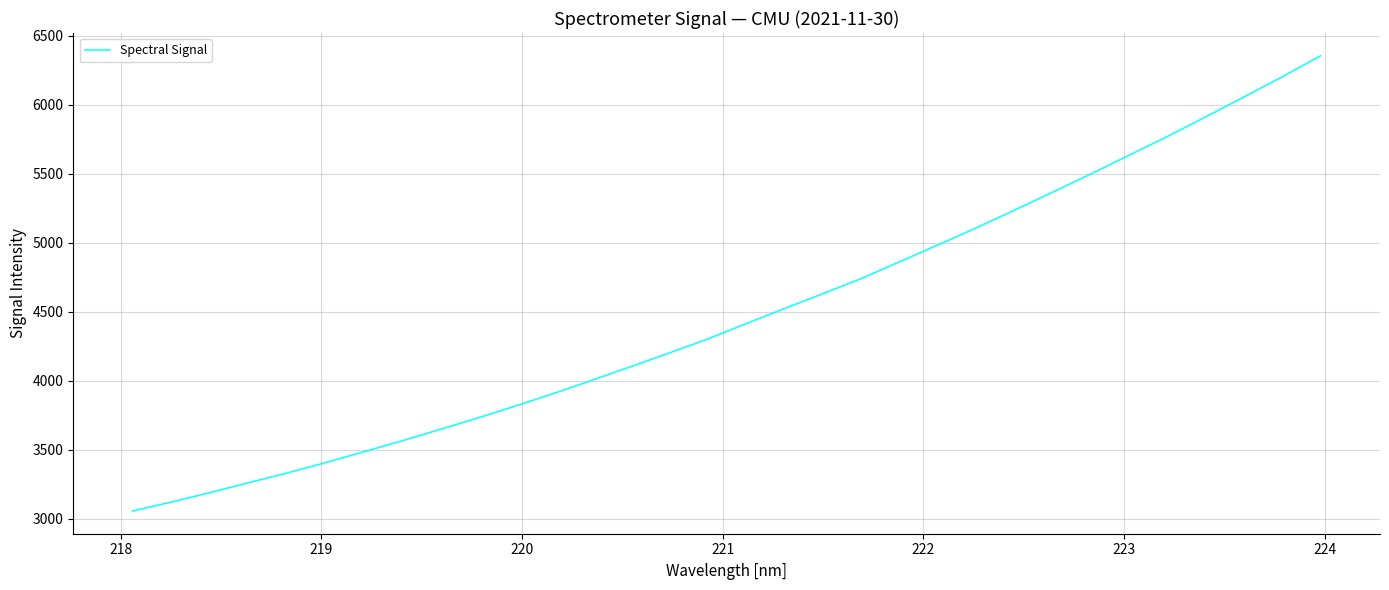

What is the difference between the maximum and minimum values?

3297.4